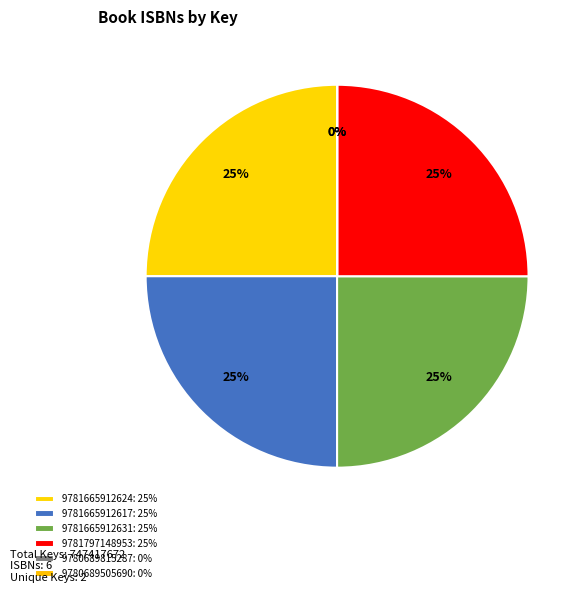

Count the number of slices in the pie.

6